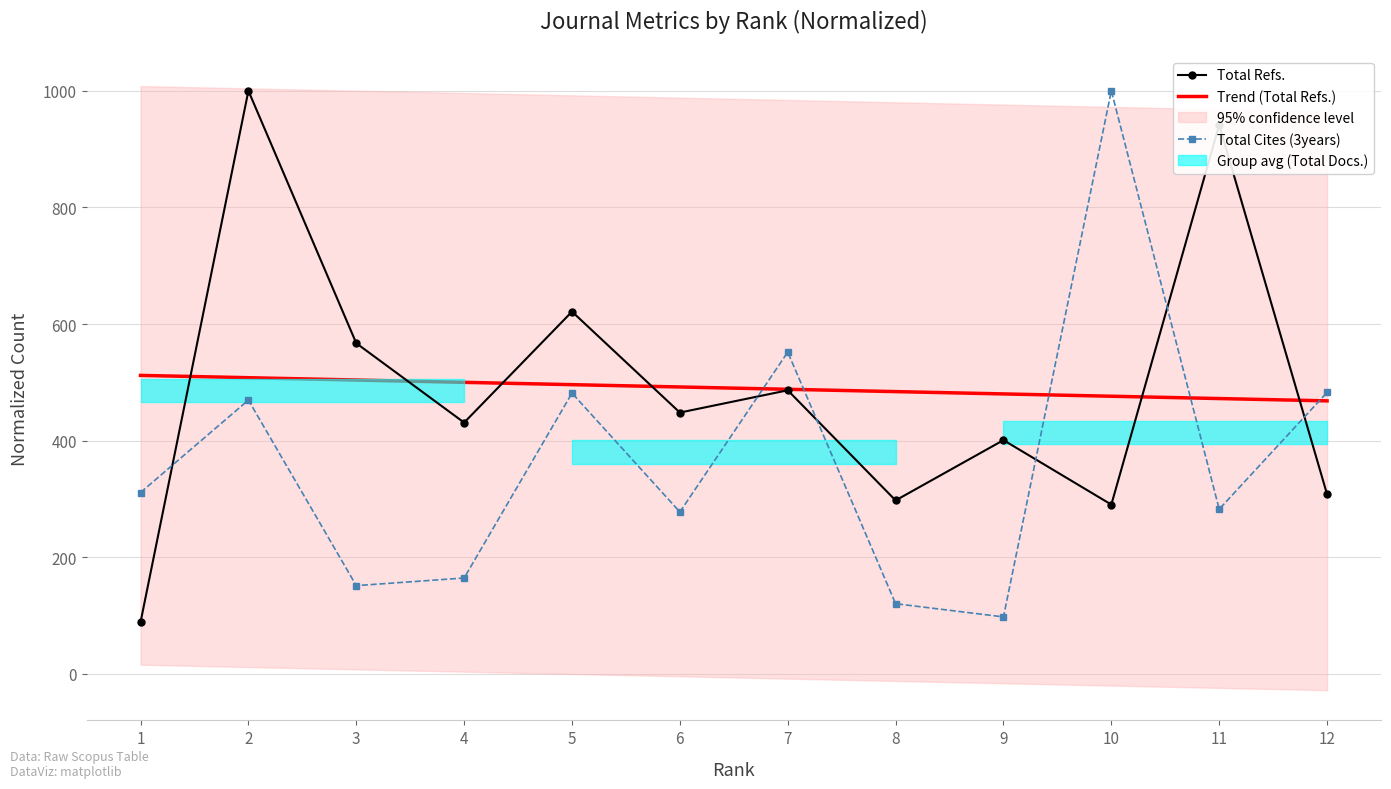

In Total Refs., how many points are lower than both neighbors (excluding endpoints)?

4